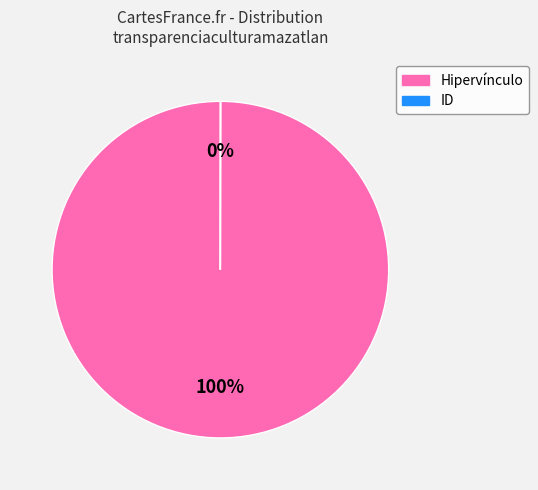

Is there any slice that represents more than half of the pie?

Yes